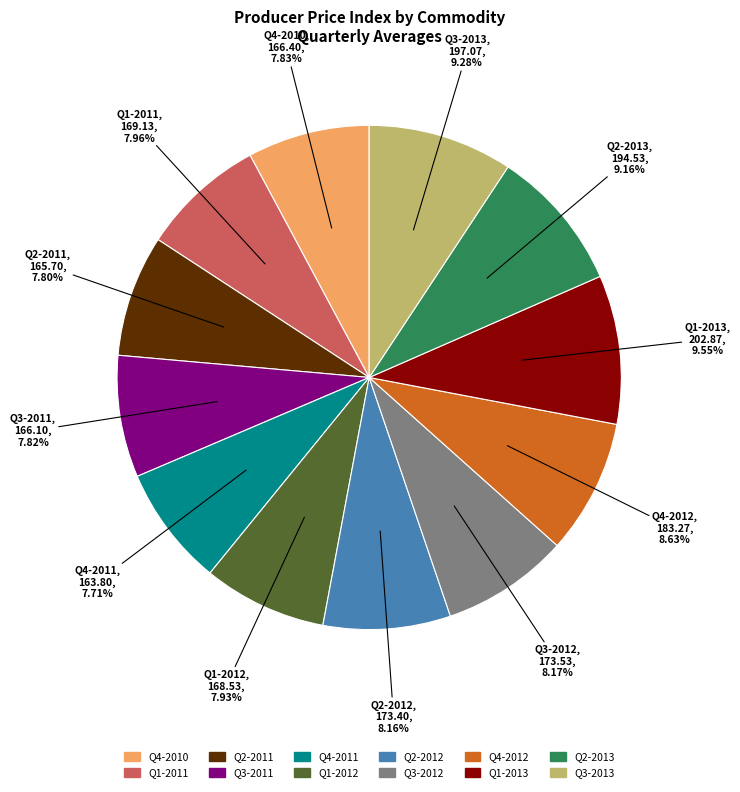

To the nearest percent, what is the average slice percentage?

8%